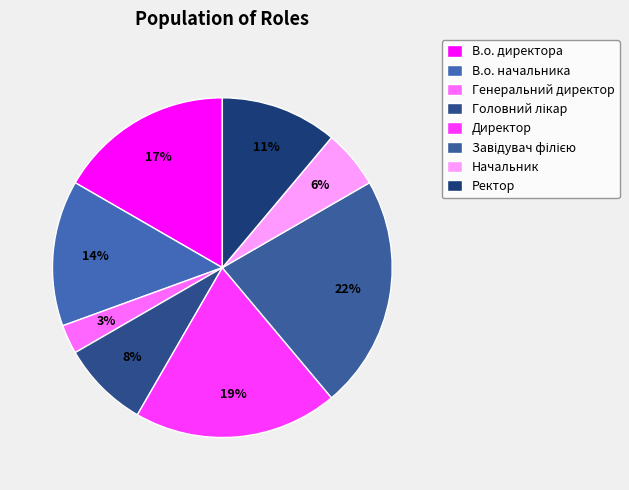

To the nearest percent, what is the difference between the largest and smallest slice percentages?

19%